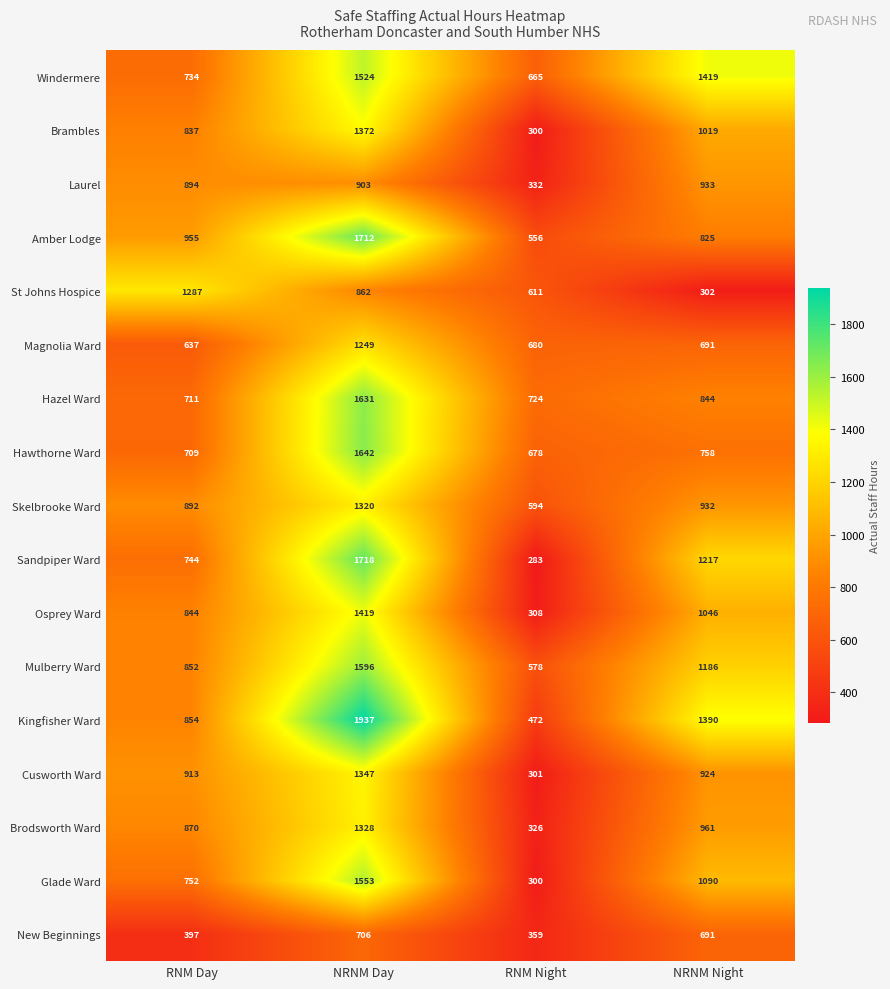

What is the spread (max minus min) of values at NRNM Day?

1231